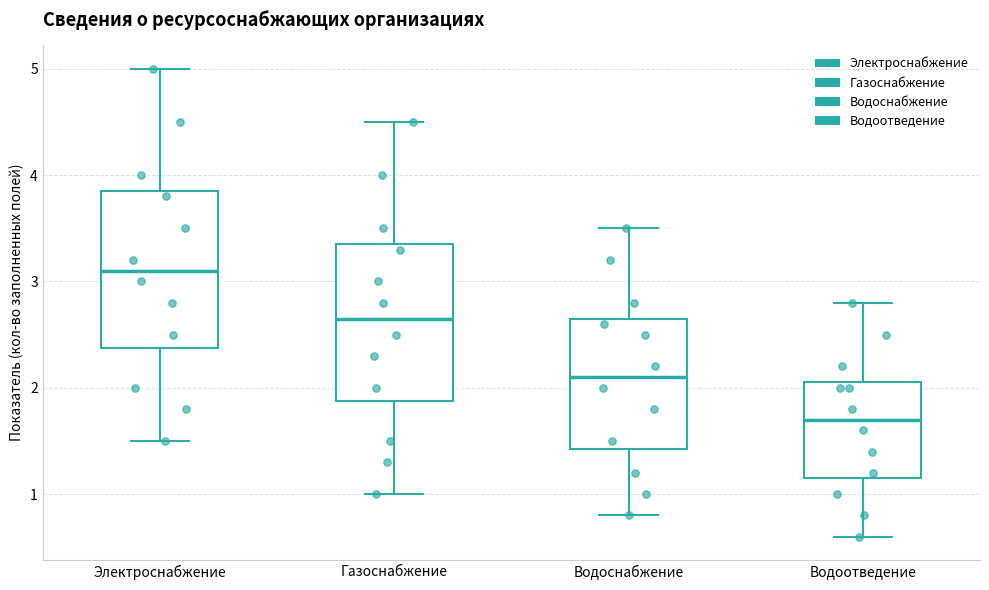

Reading left to right, read every box against the y-axis: the position of its median line, the range the box covers, and the ends of its whiskers. The values are not printed on the chart, so give them approximately, as read against the axis.

Электроснабжение: median 3.1, box 2.4 to 3.9, whiskers 1.5 to 5.0
Газоснабжение: median 2.7, box 1.9 to 3.4, whiskers 1.0 to 4.5
Водоснабжение: median 2.1, box 1.4 to 2.7, whiskers 0.8 to 3.5
Водоотведение: median 1.7, box 1.2 to 2.1, whiskers 0.6 to 2.8